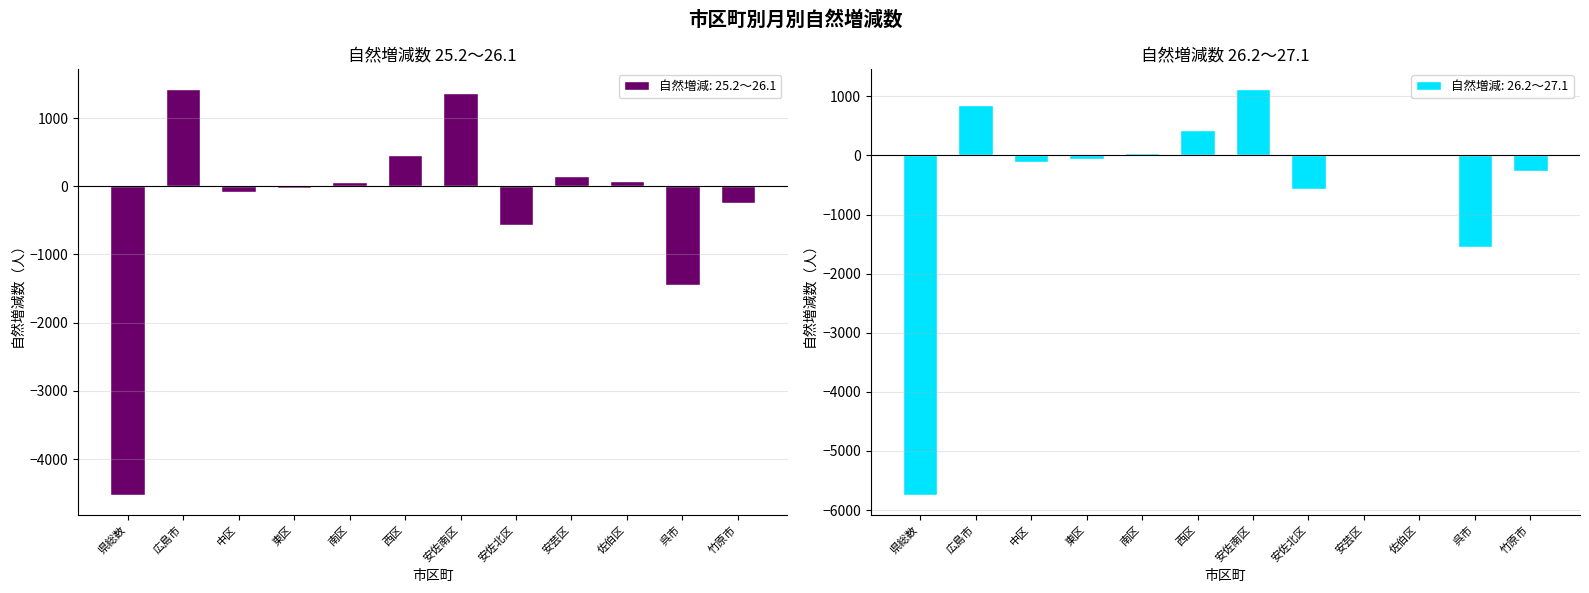

What are all the series names shown in the legend?

25.2～26.1, 26.2～27.1